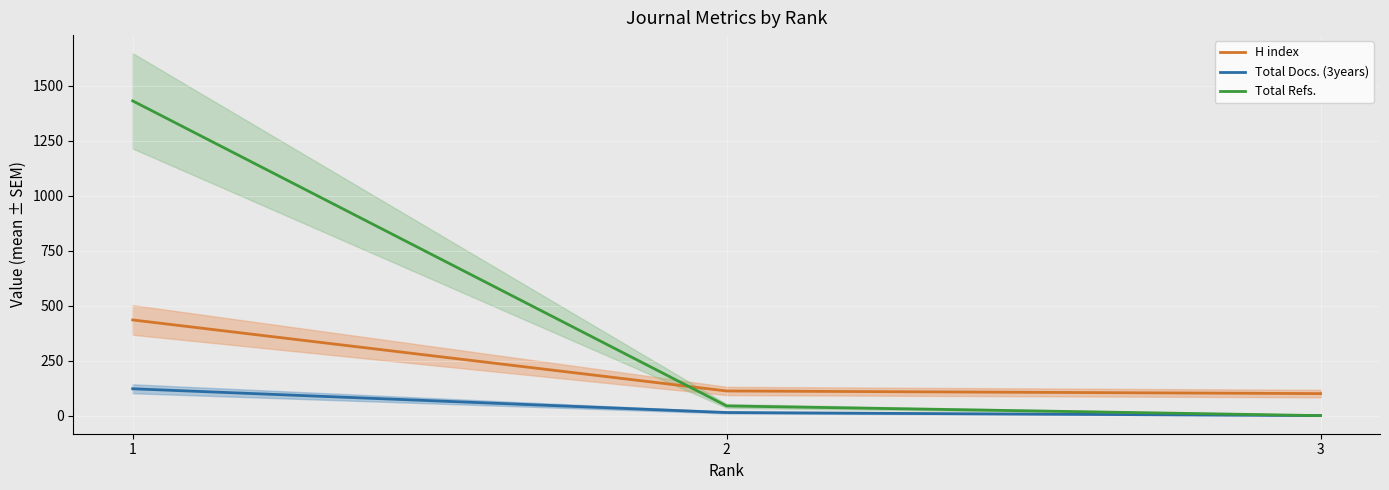

Read the H index value at 2, to the nearest 50.

100